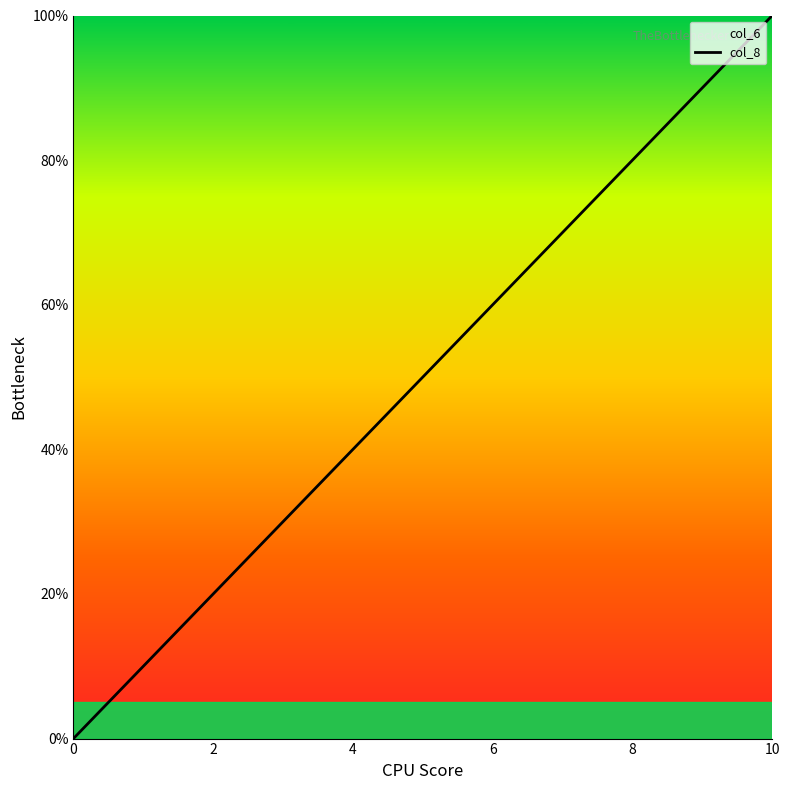

At which category does the chart reach its peak across all series?

10